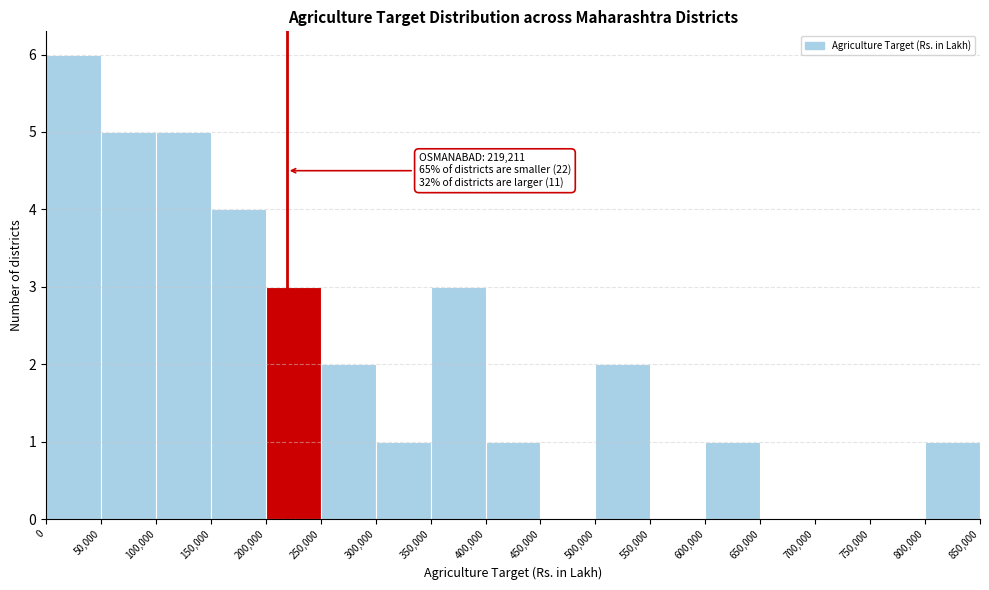

Over which range of the x-axis is the bar tallest?

0 to 50,000